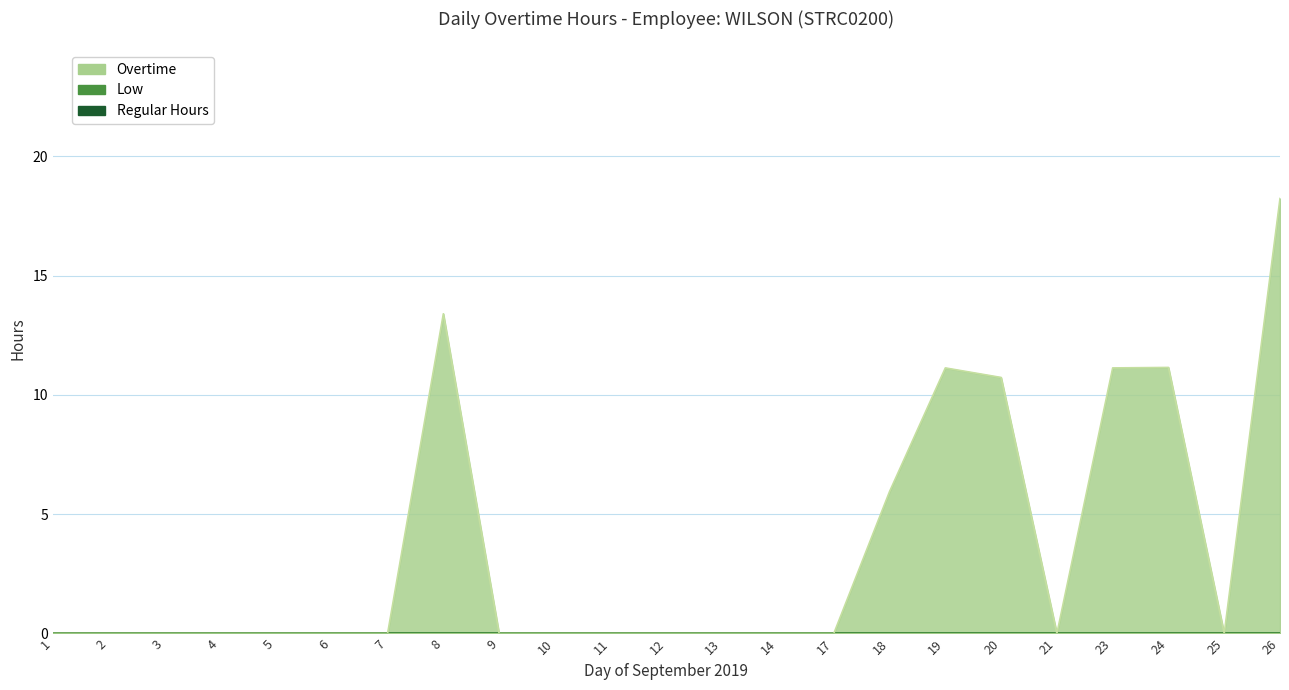

True or false: Low and Regular Hours cross at least once.

False